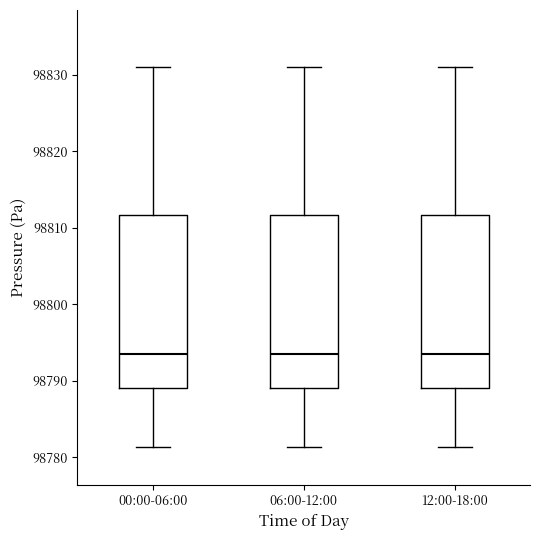

Reading left to right, transcribe this box plot: for each box, give where its median line is, the range the box spans, and where its two whiskers end, as read against the y-axis. The values are not printed on the chart, so give them approximately, as read against the axis.

00:00-06:00: median 98794, box 98789 to 98812, whiskers 98781 to 98831
06:00-12:00: median 98794, box 98789 to 98812, whiskers 98781 to 98831
12:00-18:00: median 98794, box 98789 to 98812, whiskers 98781 to 98831